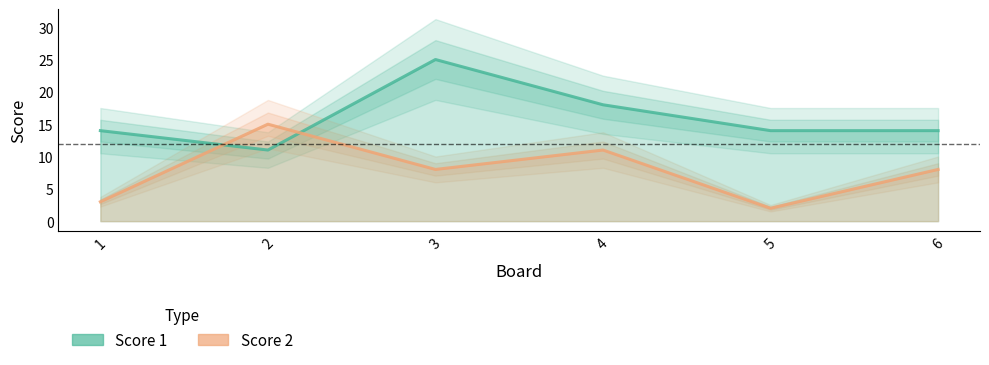

The value of Score 1 at 6 is 25. True or false?

False